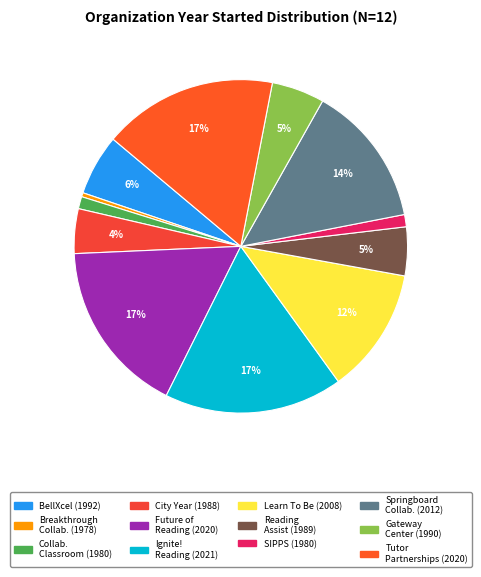

How many slices are in this pie chart?

12